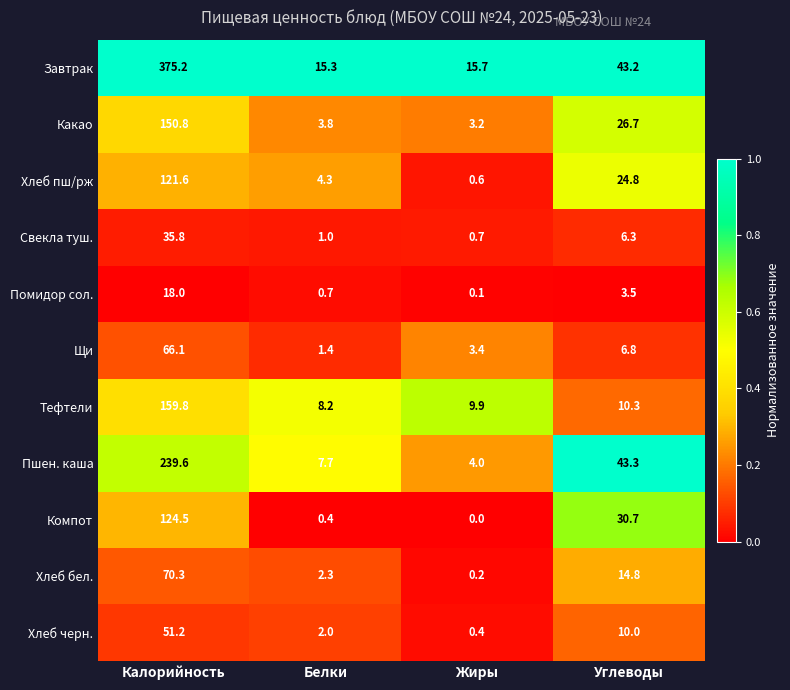

At how many categories does at least one series exceed 0?

4